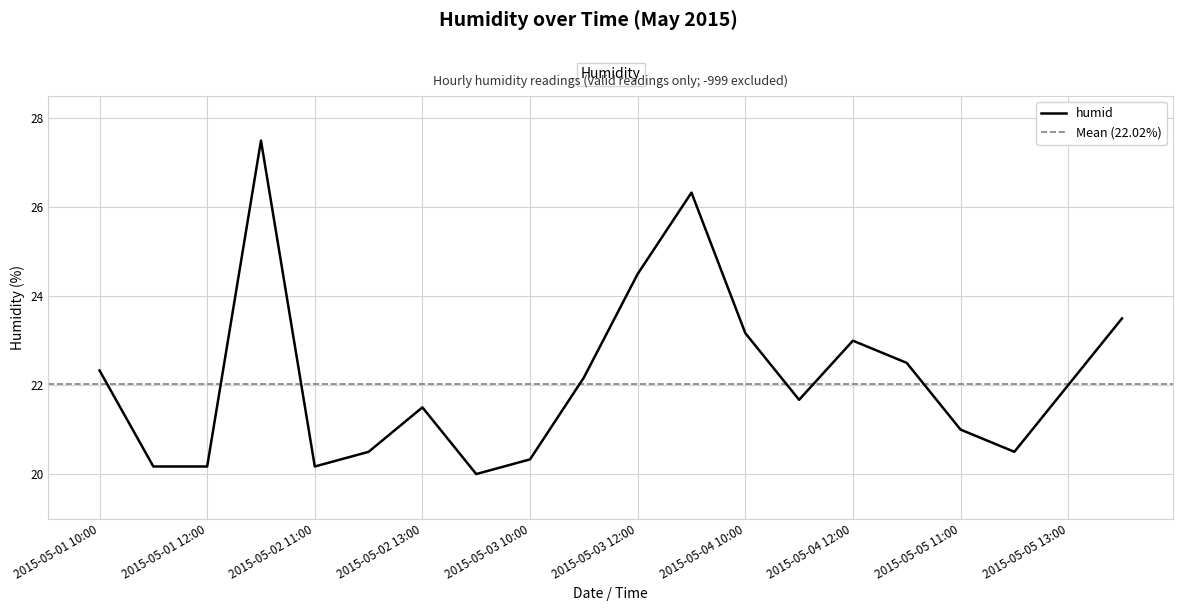

What position from the right is 2015-05-01 10:00?

20